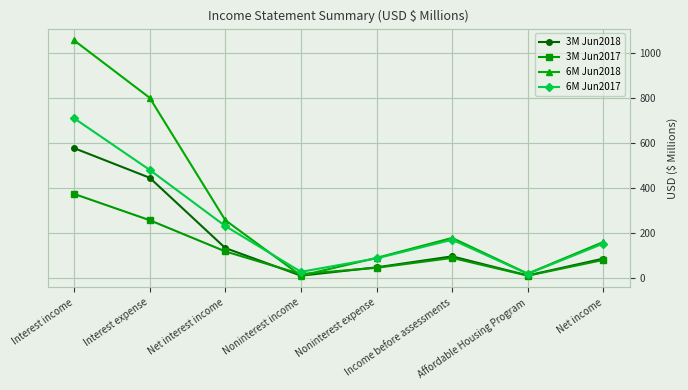

True or false: 6M Jun2017 has more than 1 interior local peaks.

False